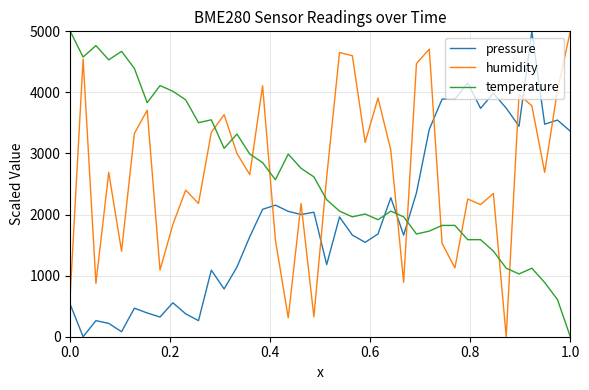

True or false: pressure has more than 0 points higher than both neighbors.

True